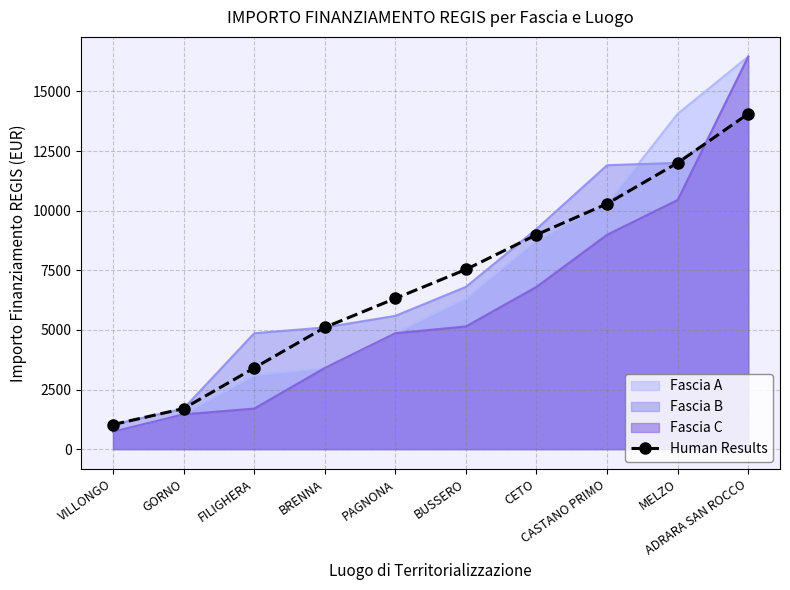

Which has a higher value, BRENNA or FILIGHERA?

BRENNA